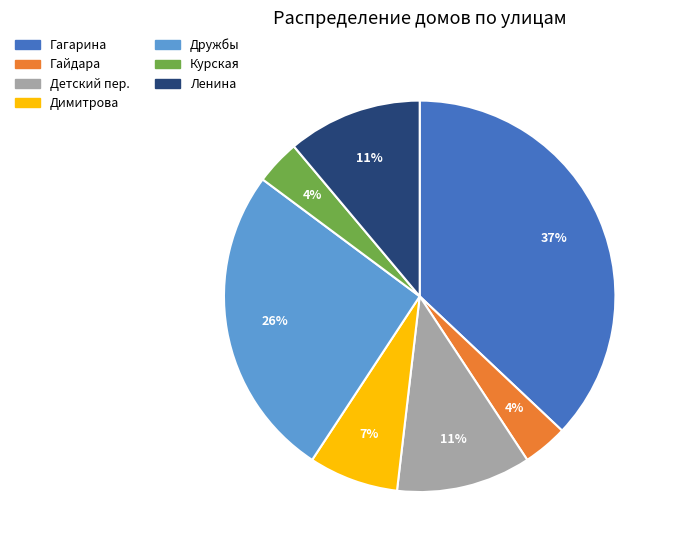

The Дружбы slice represents 32% of the pie. True or false?

False